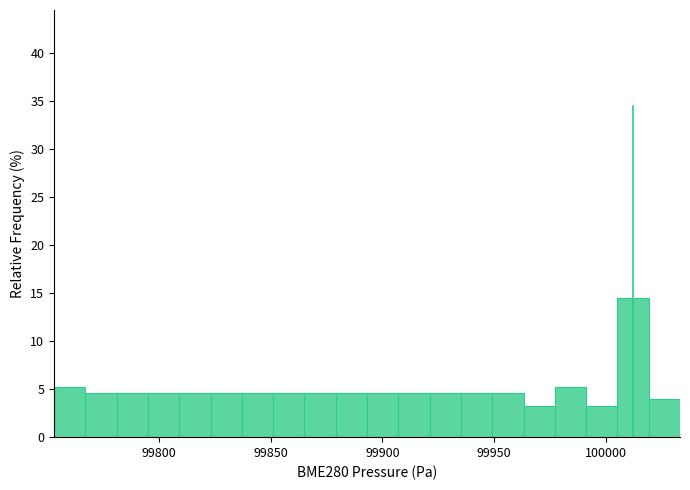

Read against the x-axis, roughly where is the centre of the tallest bar?

100010